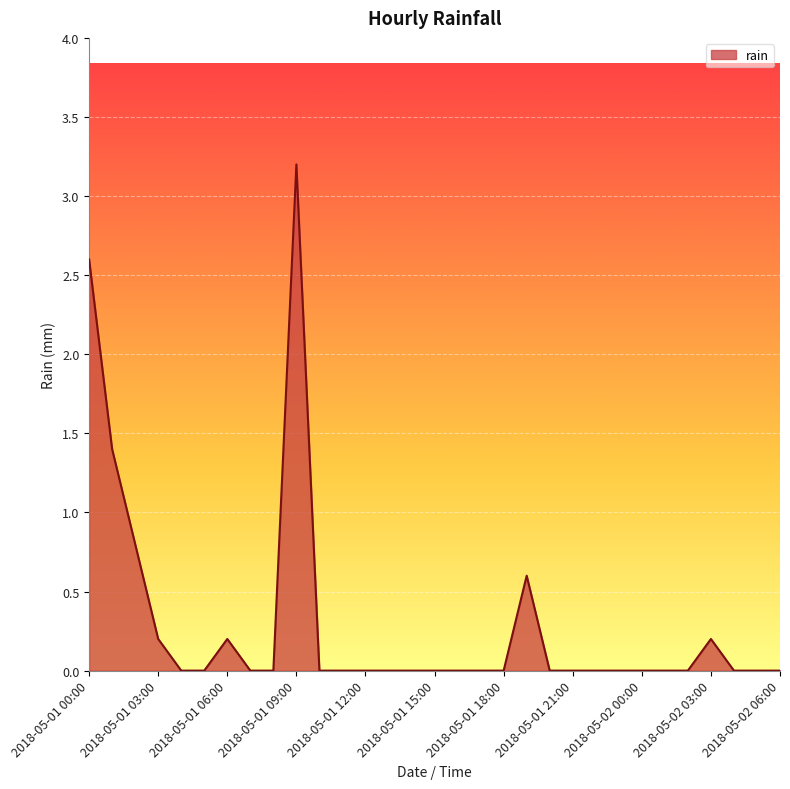

What is the maximum value shown in the chart?

3.2